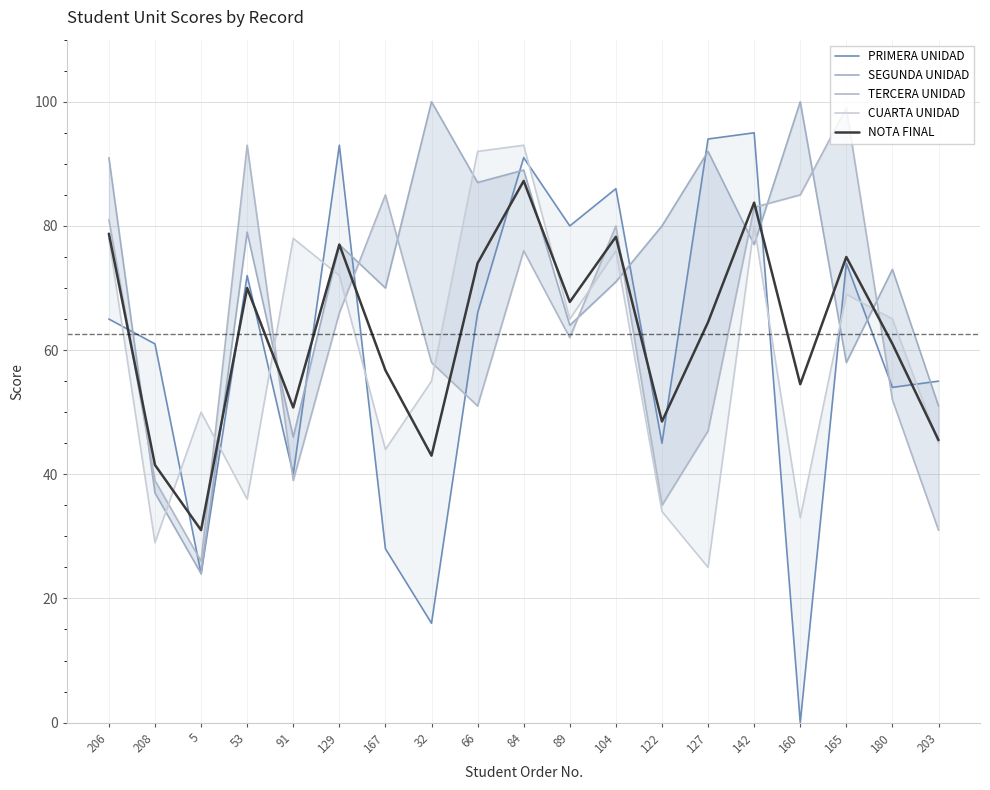

Is it true that TERCERA UNIDAD equals 35.0 at 122?

True